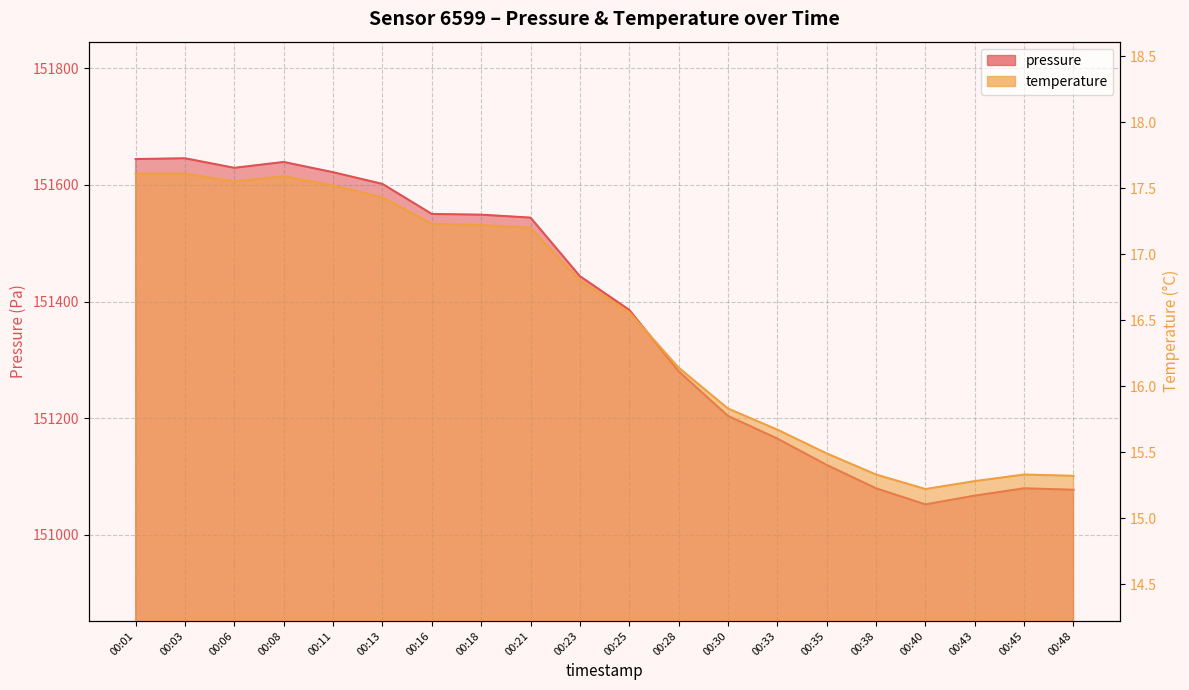

Does the chart display data point markers on the line(s)?

No